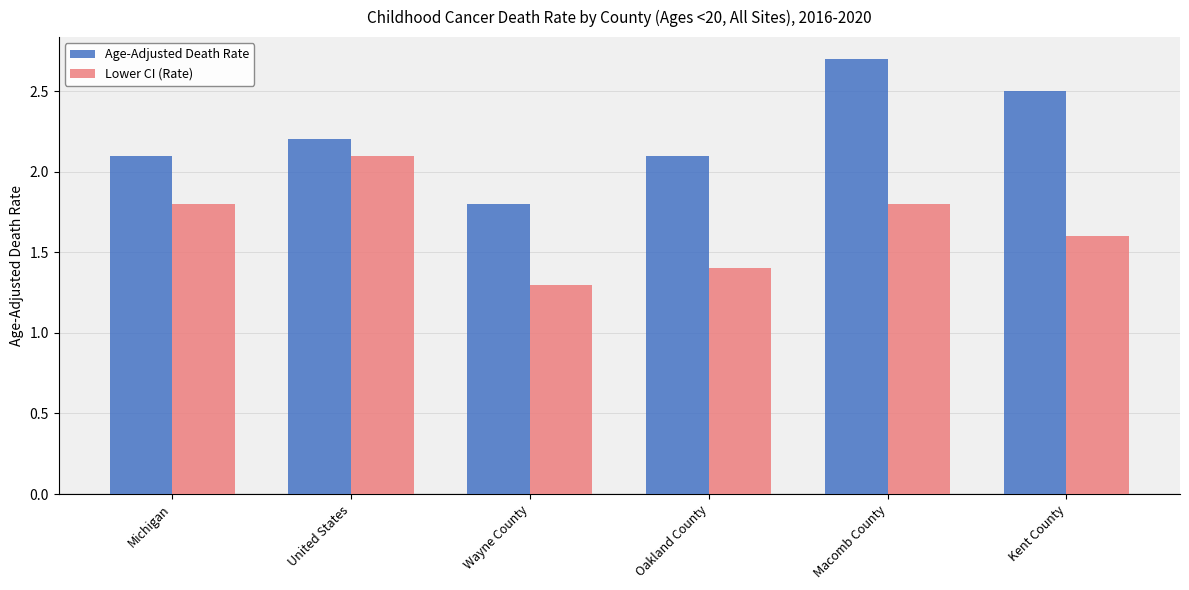

Which category has the highest value in the Age-Adjusted Death Rate series?

Macomb County